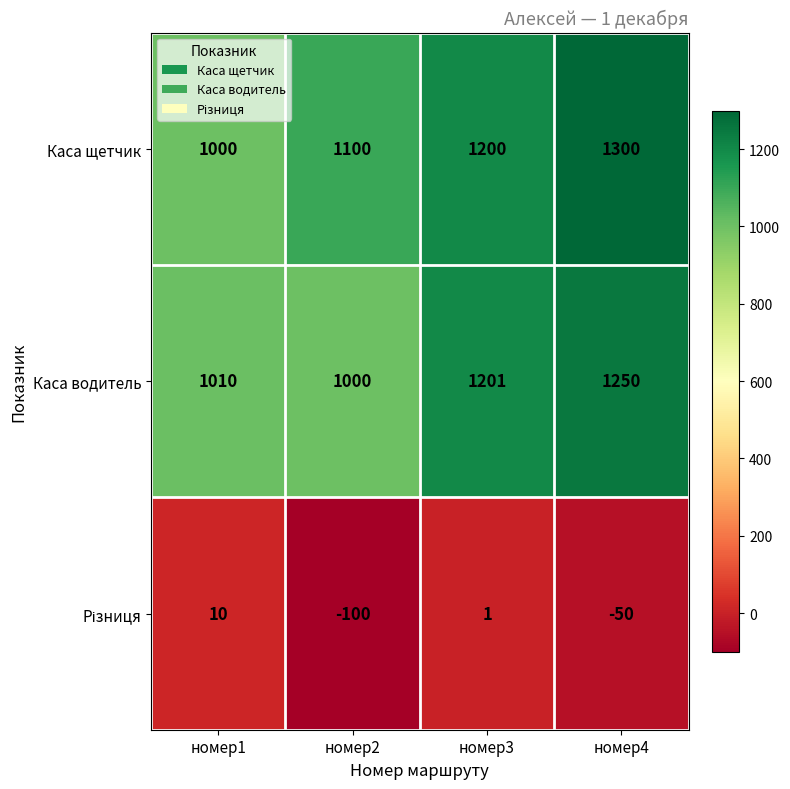

What is the sum of all Каса щетчик values?

4600